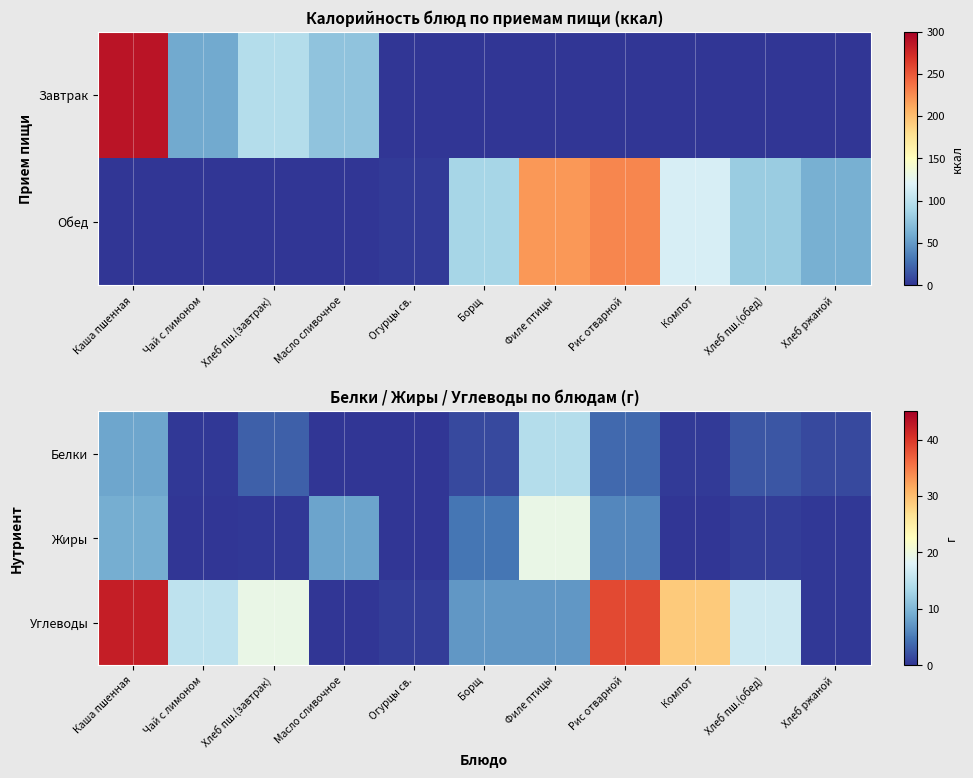

Where is Углеводы nearest to the value 21?

Хлеб пш.(завтрак)